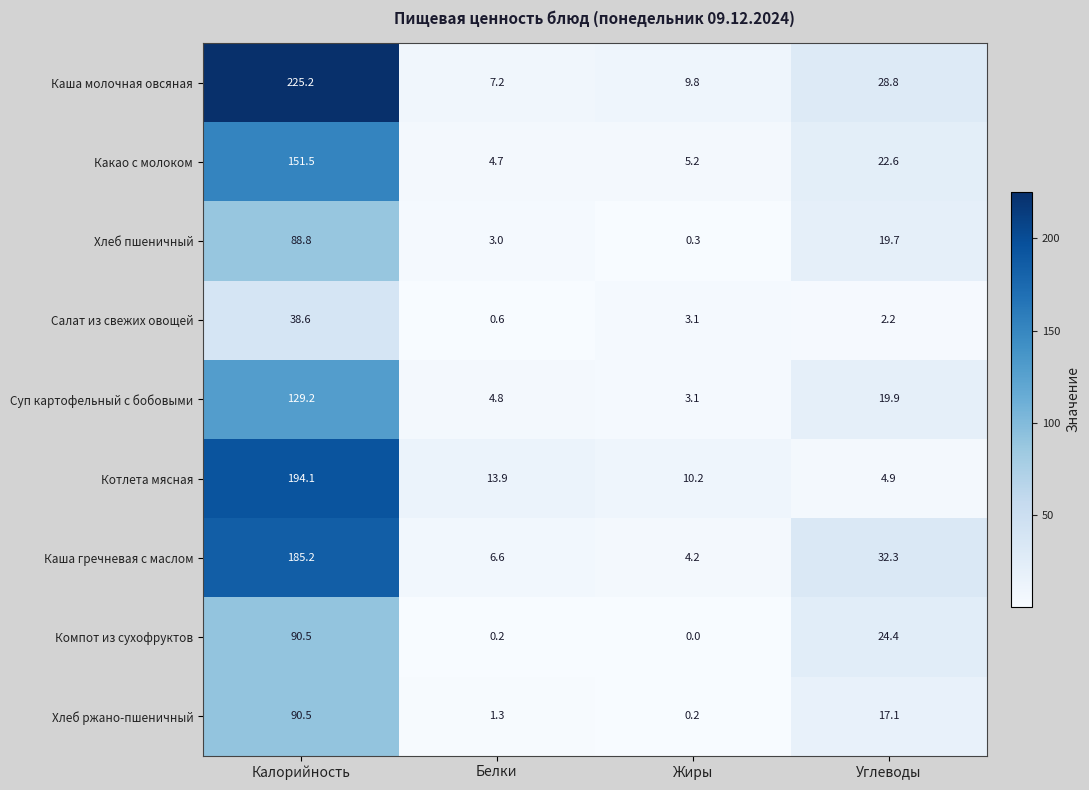

Which series has the largest total across all categories?

Каша молочная овсяная